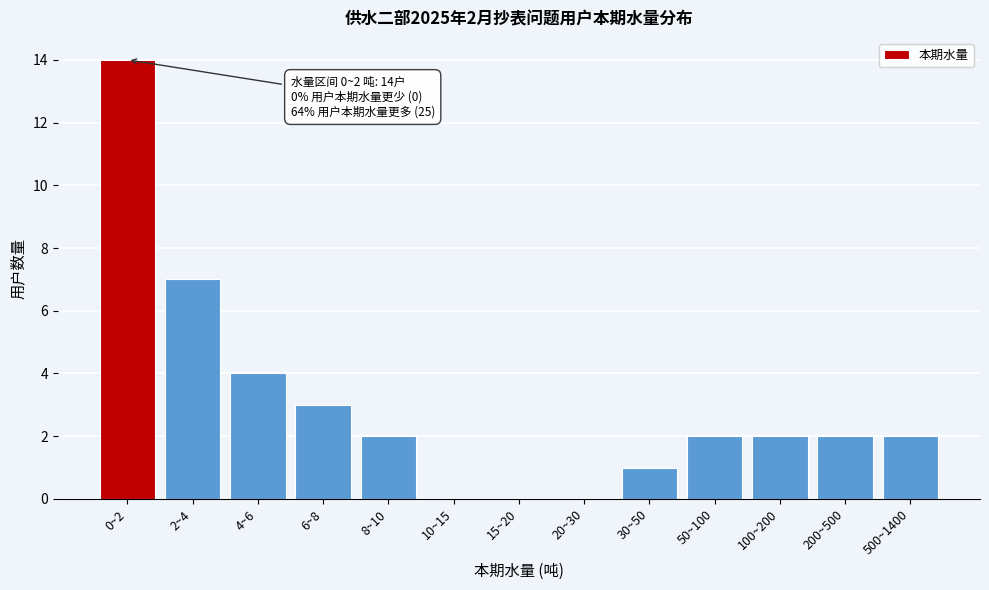

Reading right to left, transcribe all the data shown in this chart.

500~1400=2	200~500=2	100~200=2	50~100=2	30~50=1	20~30=0	15~20=0	10~15=0	8~10=2	6~8=3	4~6=4	2~4=7	0~2=14